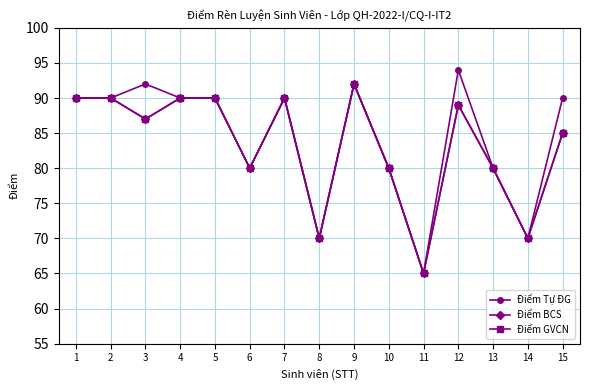

Does the chart have visible grid lines?

Yes